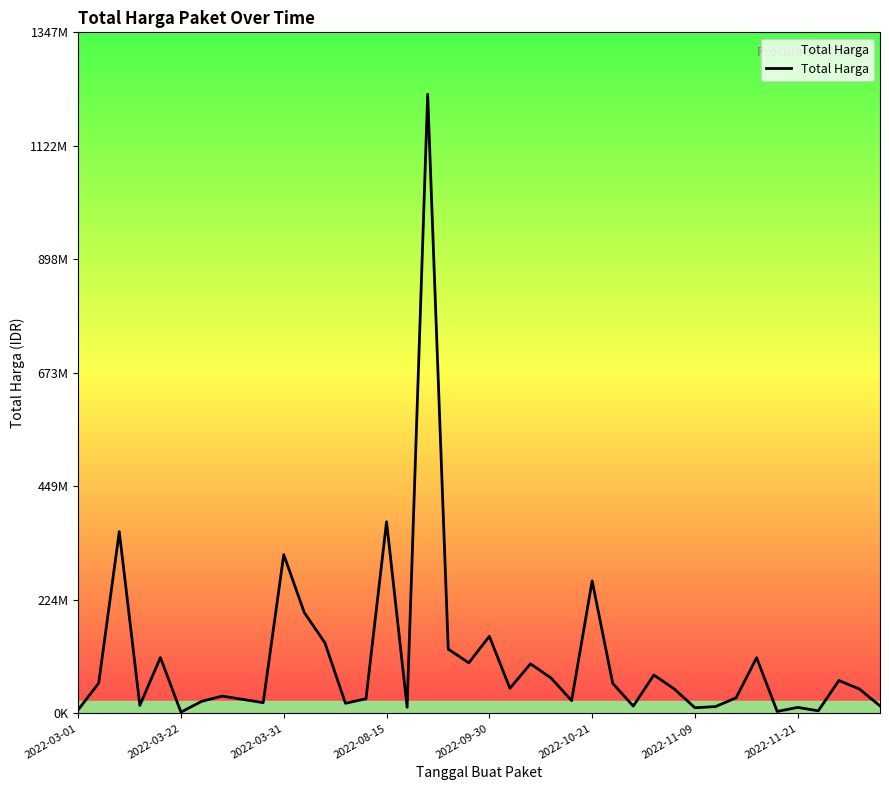

Does the chart display data point markers on the line(s)?

No